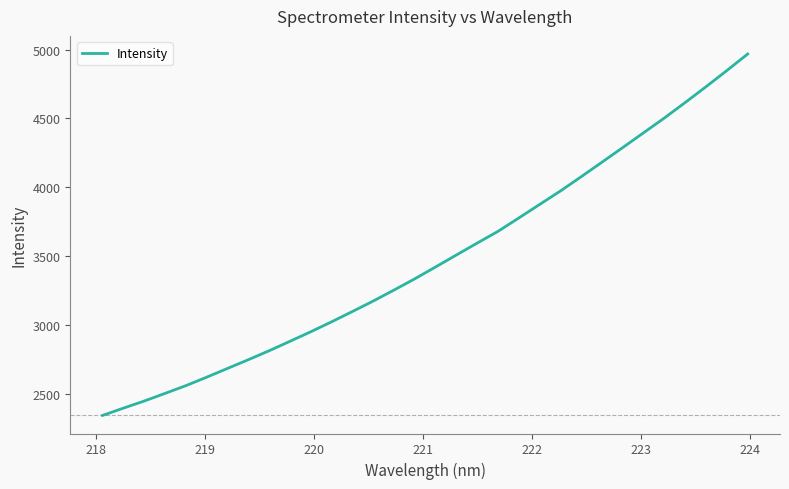

How many values are below 3420?

16